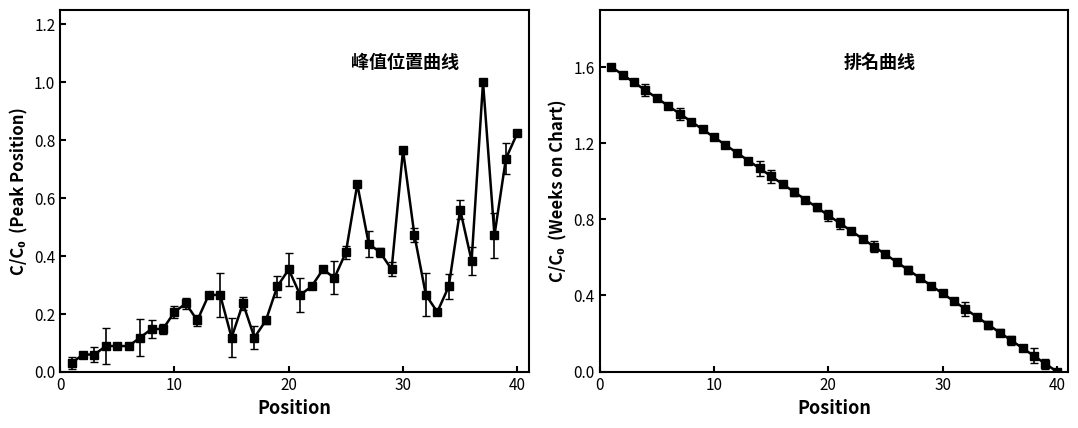

Which category has the highest value across all series?

37